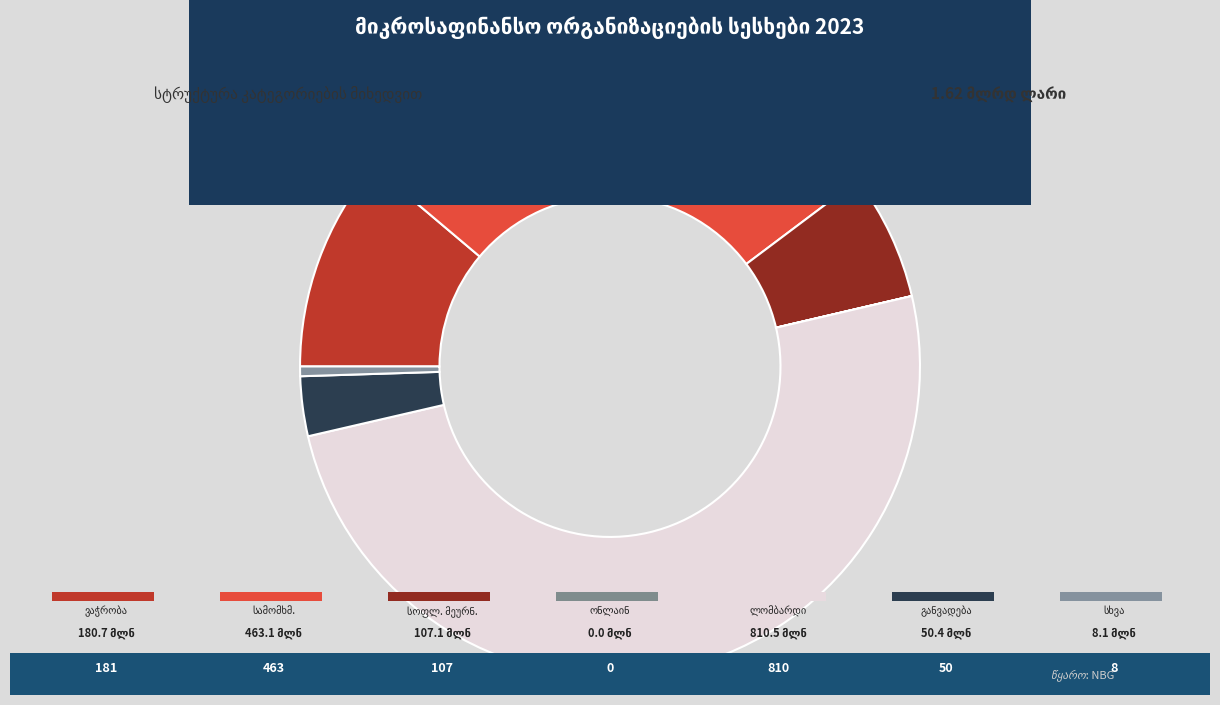

Rank the categories by value from lowest to highest.

ონლაინ სესხები, სხვა, განვადება, სოფლის მეურნეობა, ვაჭრობა და მომსახურება, სამომხმარებლო სესხები, ლომბარდი